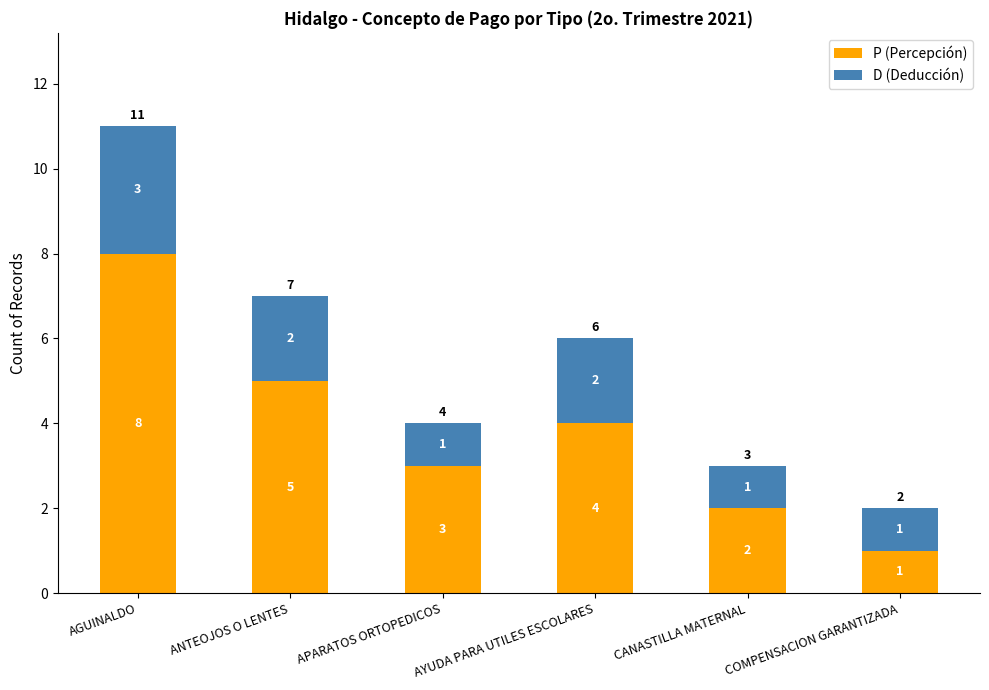

Count the P (Percepción) values in the range 2 to 5.

4